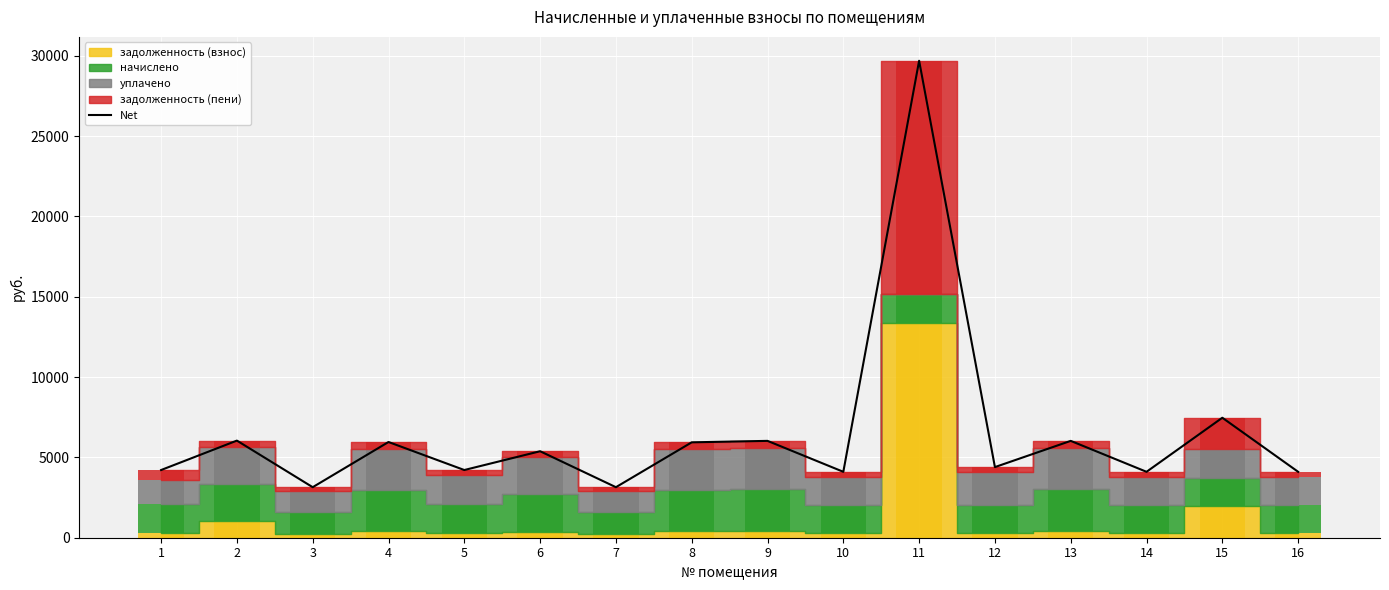

What is the value of the 14th bar from the left?

4102.6